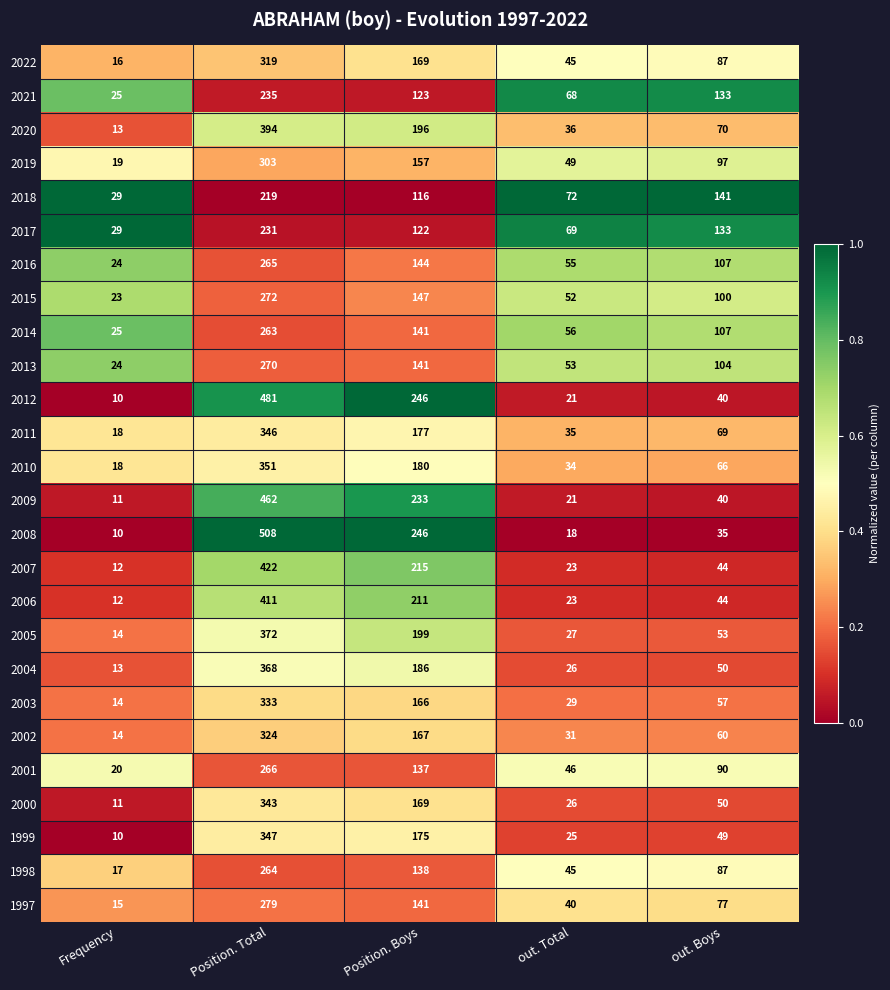

Rank the series at Position. Total from highest to lowest value.

2008, 2012, 2009, 2007, 2006, 2020, 2005, 2004, 2010, 1999, 2011, 2000, 2003, 2002, 2022, 2019, 1997, 2015, 2013, 2001, 2016, 1998, 2014, 2021, 2017, 2018